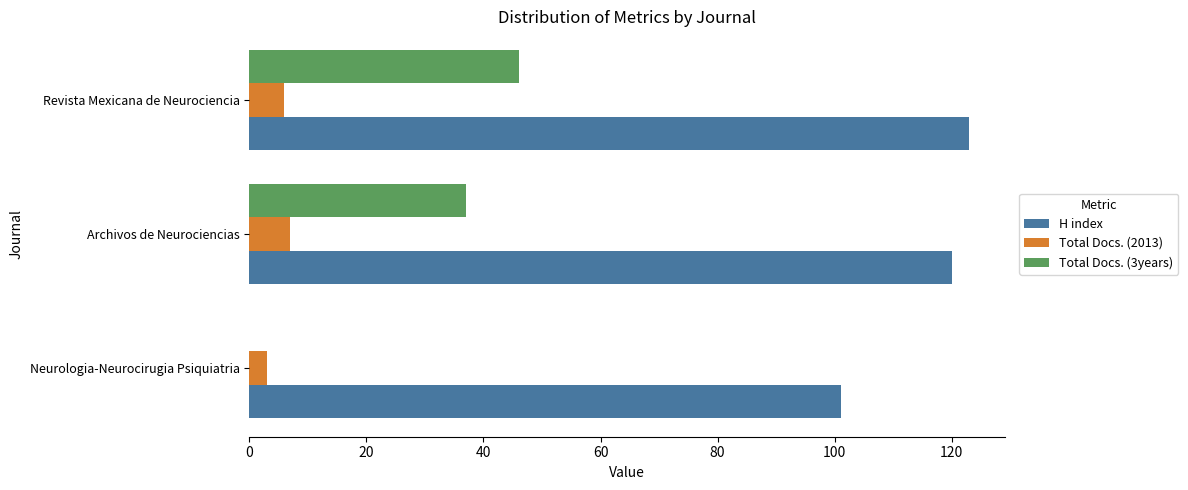

Is the value of H index at Revista Mexicana de Neurociencia greater than the value of Total Docs. (2013) at Revista Mexicana de Neurociencia?

Yes